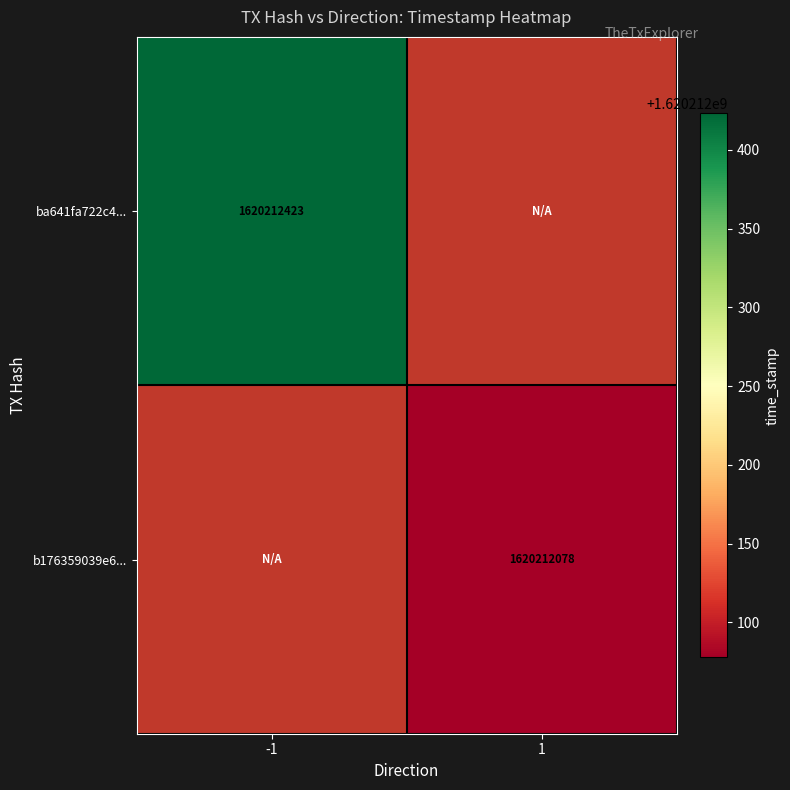

Reading left to right, extract all data points from this chart.

ba641fa722c44750abbdf383d05f8332f97d5ac: -1	1620212423
b176359039e6dfb7261ba6ad9c39341218d6308: 1	1620212078